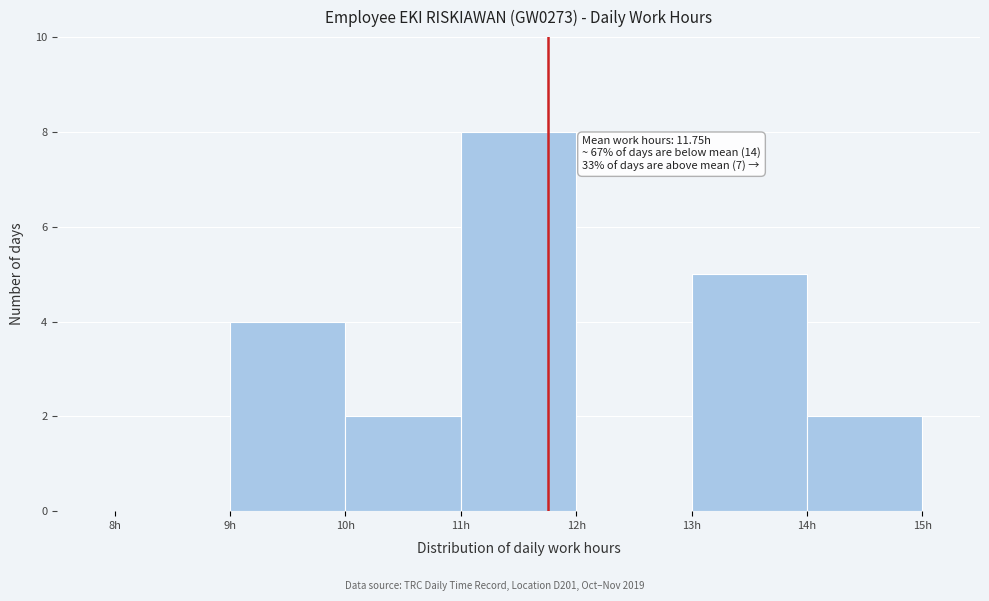

Over which range of the x-axis is the bar tallest?

11 to 12